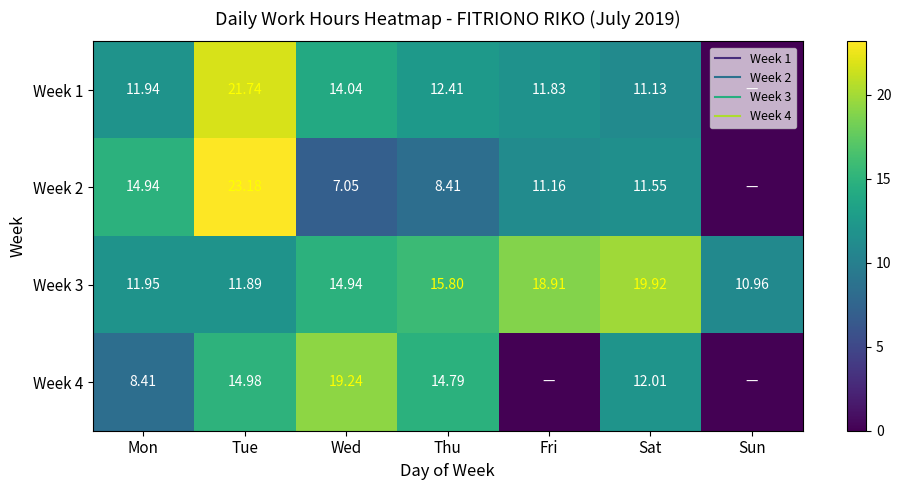

How many series are shown in this chart?

4